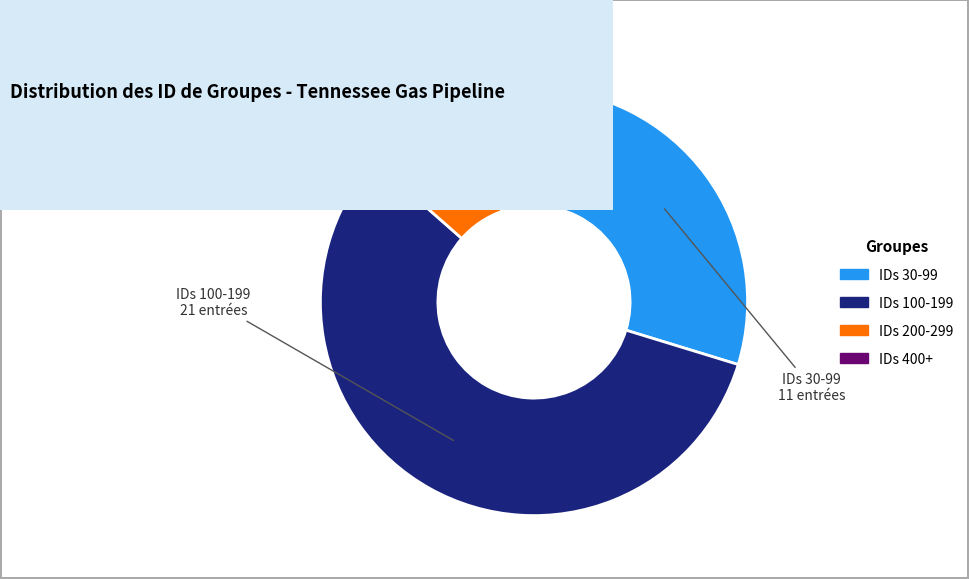

Is there a majority slice in this chart?

Yes